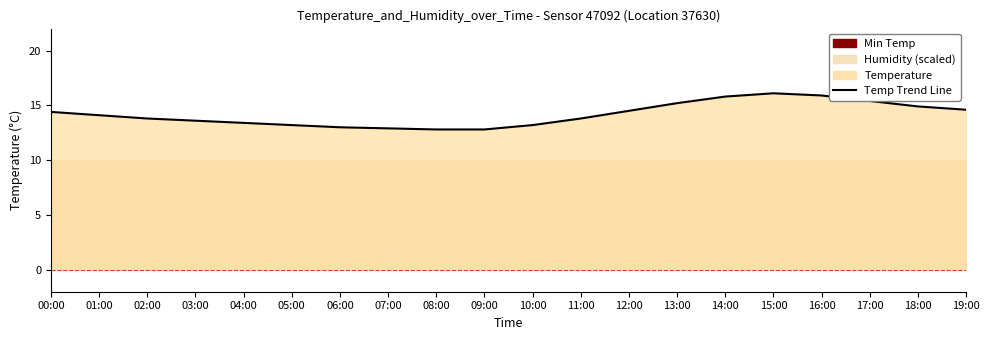

True or false: the data has more than 0 interior local peaks.

True